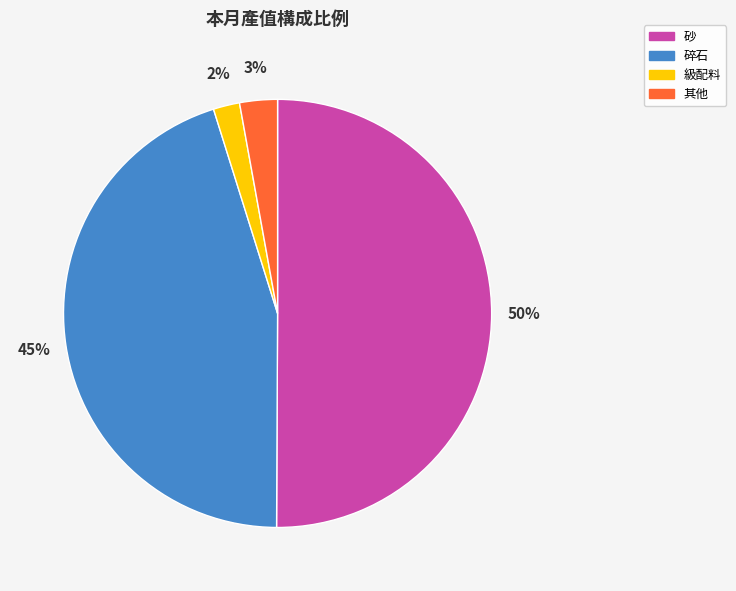

What is the majority slice?

砂